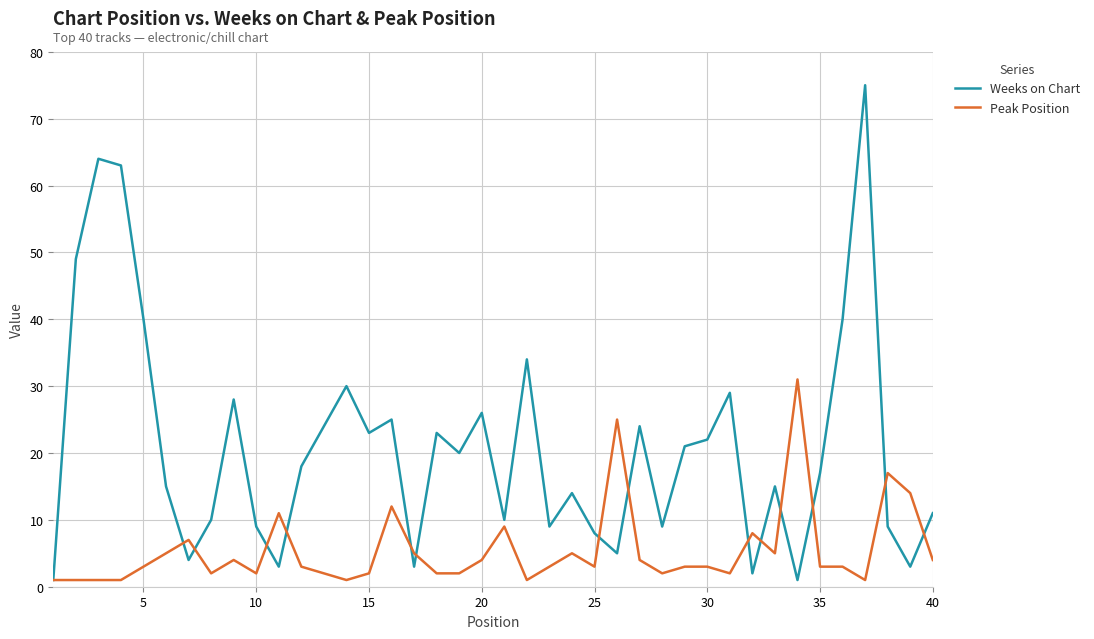

Which series has the largest range (max minus min)?

Weeks on Chart